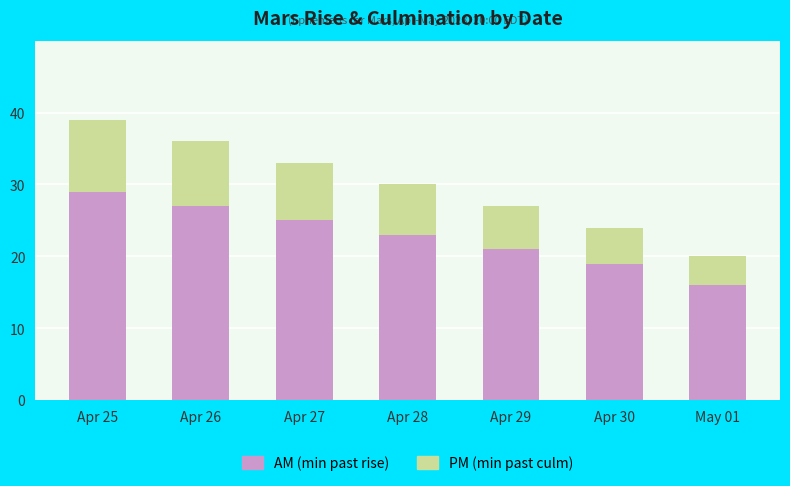

At which category is the sum across all series the highest?

Apr 25